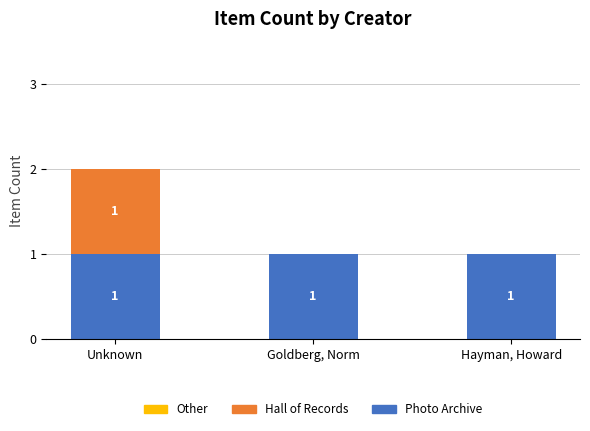

At which category is the sum across all series the highest?

Unknown